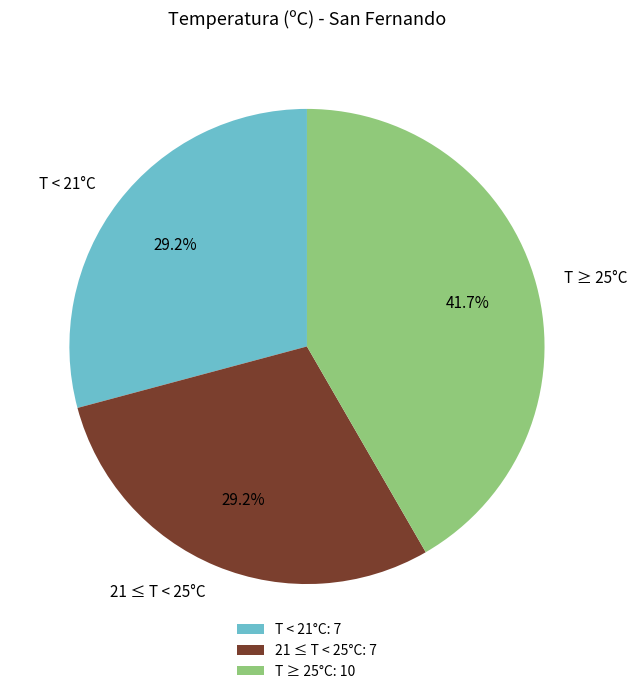

Is T ≥ 25°C the majority of the pie?

No